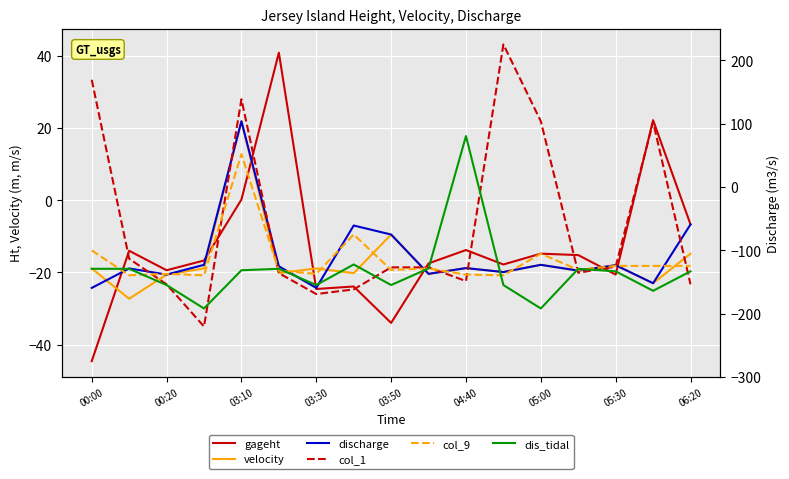

Which series changed the most between 03:10 and 9?

col_1